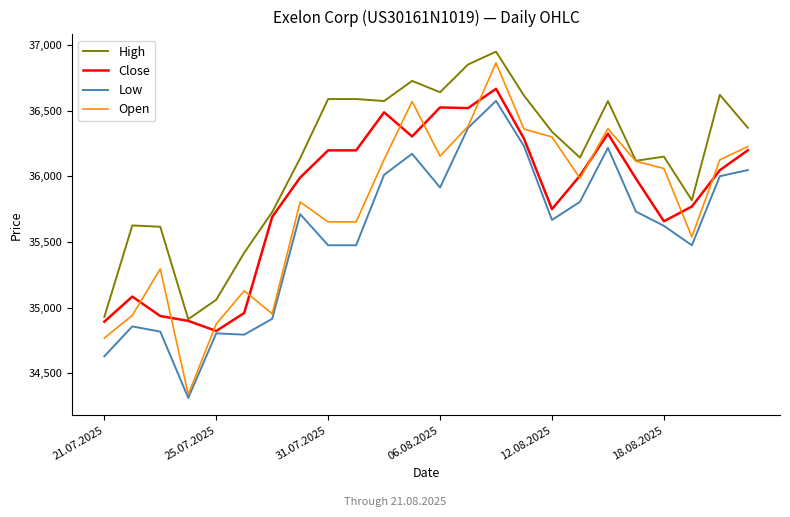

True or false: Low and High intersect in this chart.

False